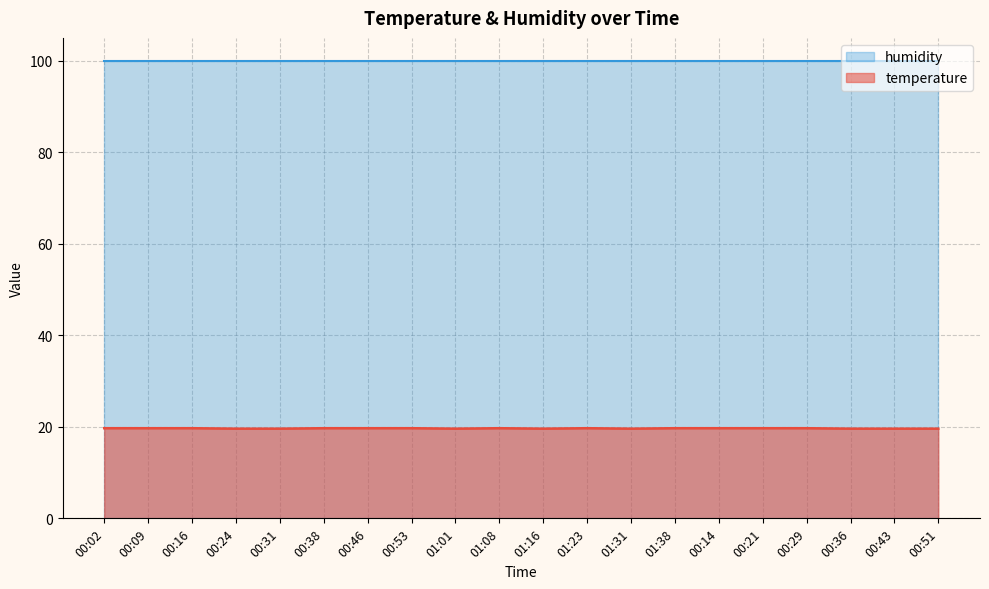

At which category does the chart reach its minimum across all series?

00:24